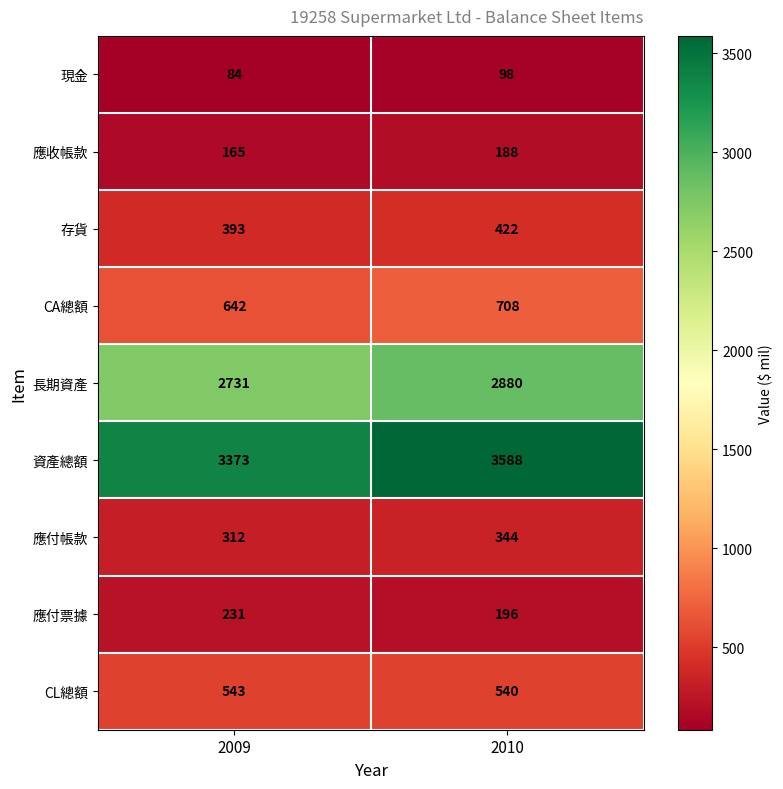

What is the sum of all 長期資產 values?

5611